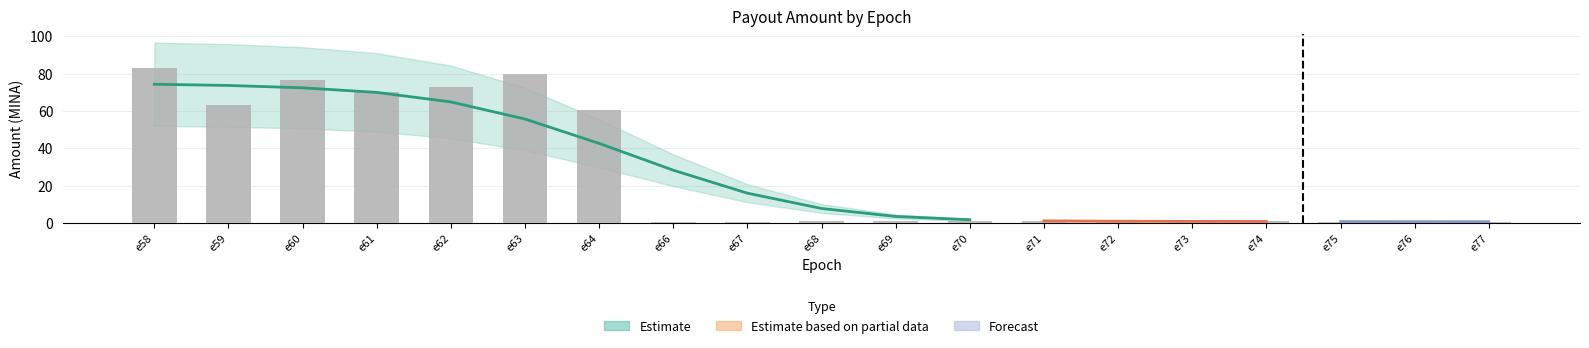

True or false: the data shows 1.3 at e69.

True